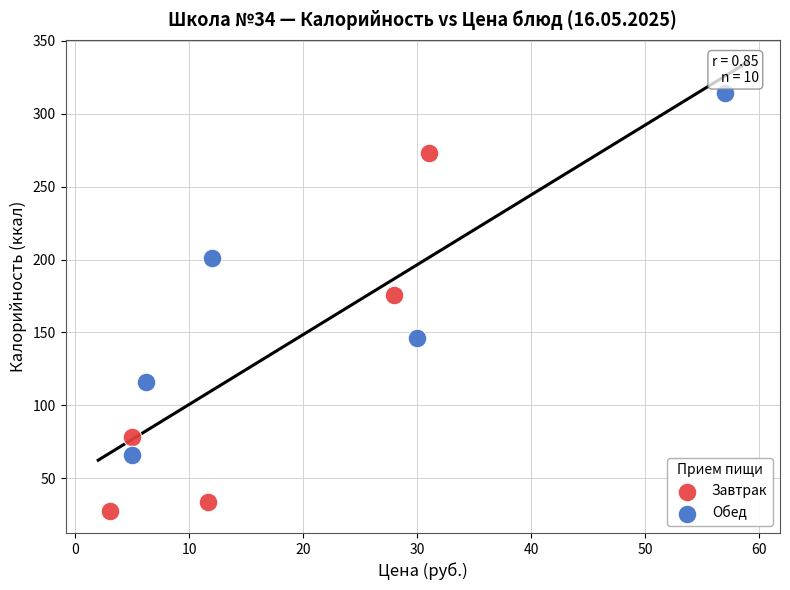

Which series reaches the maximum Y coordinate?

Обед